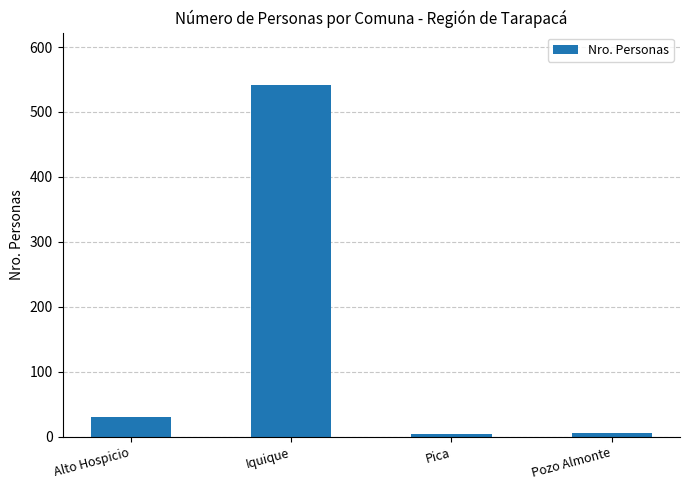

How many series are shown in this chart?

1